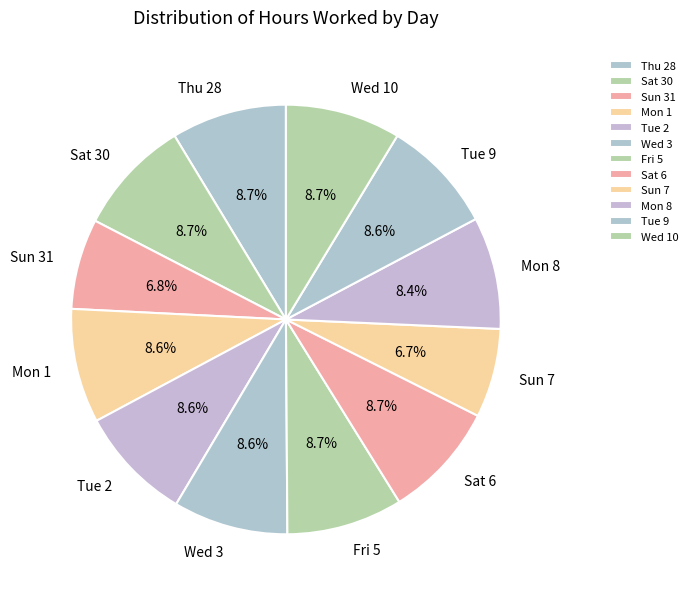

Does any single category account for the majority?

No